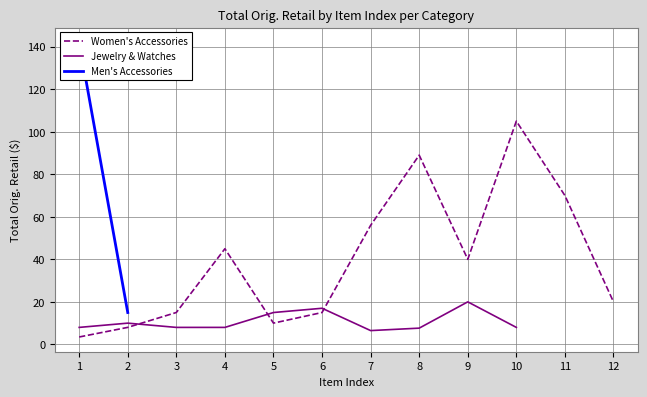

At which category is the sum across all series the highest?

1